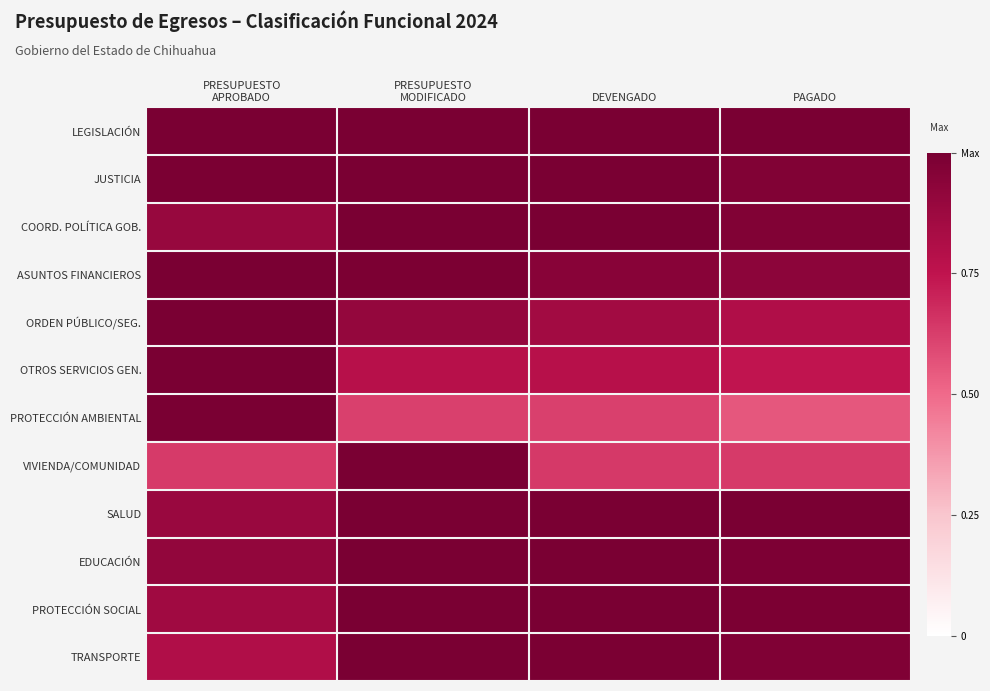

At which category is the sum across all series the highest?

PRESUPUESTO
MODIFICADO